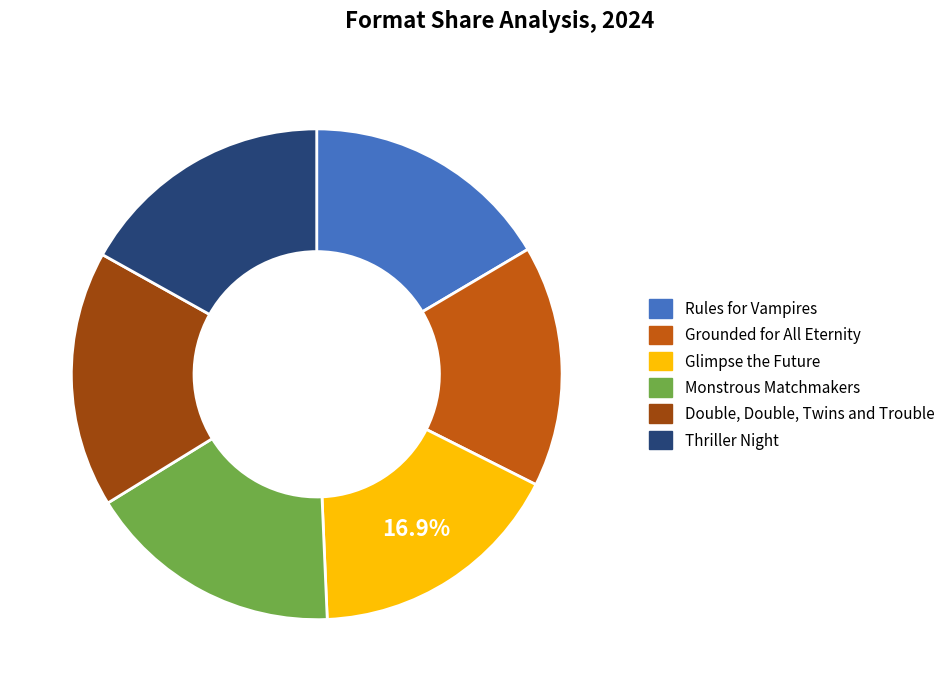

How many segments does this pie chart have?

6